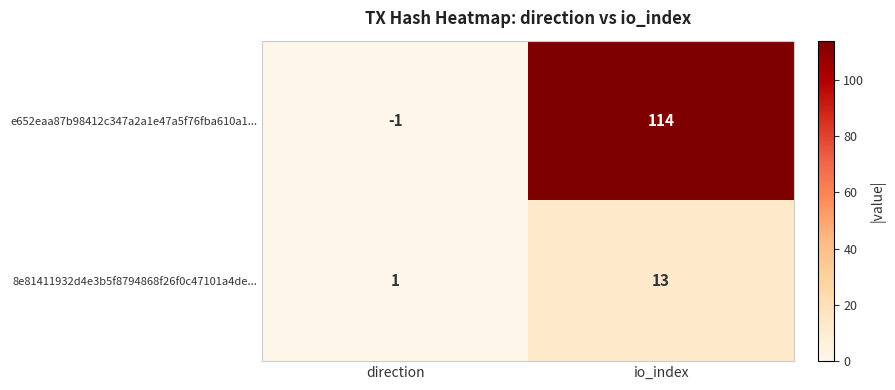

What is the sum of all 8e81411932d4e3b5f8794868f26f0c47101a4de... values?

14